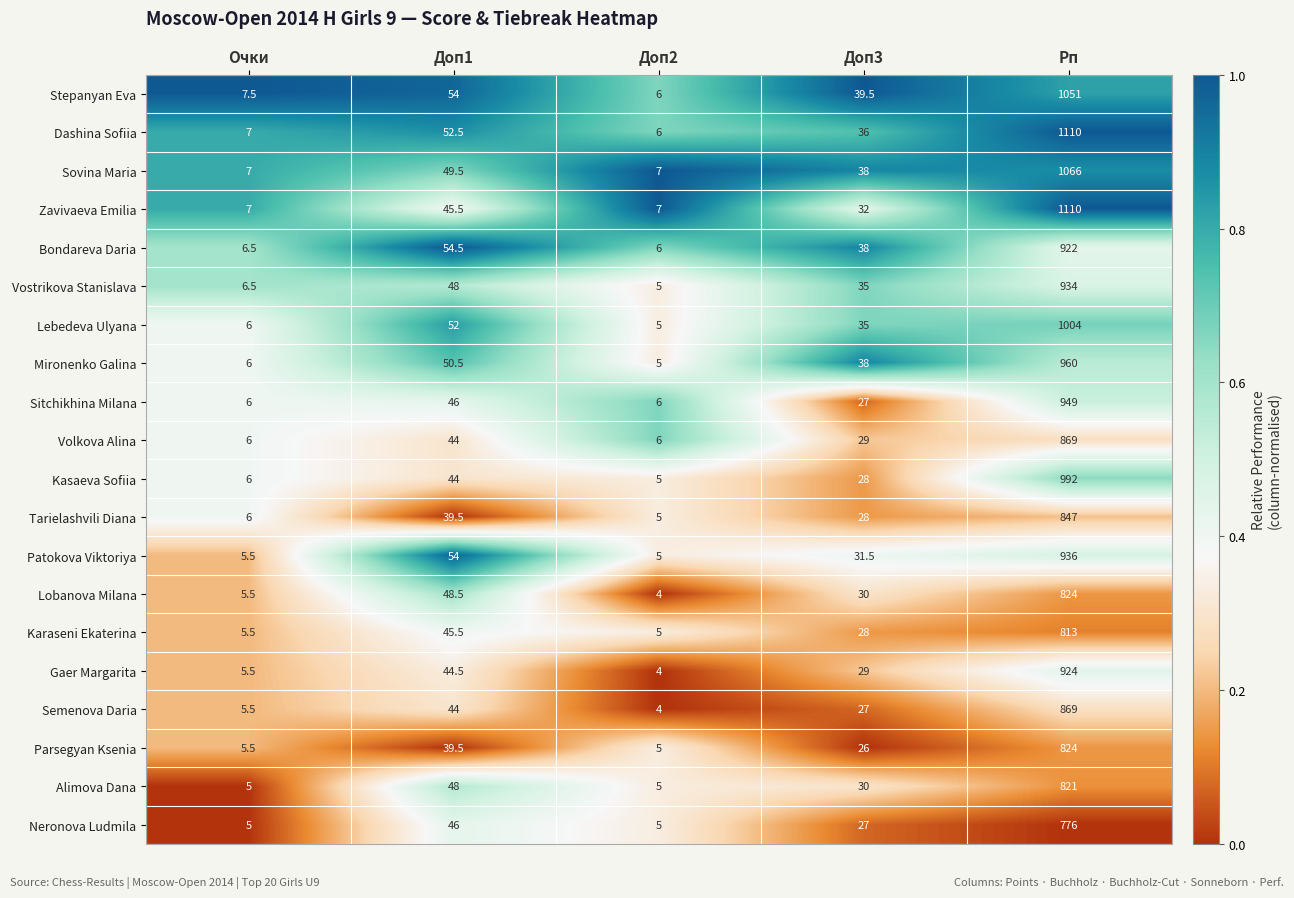

Between Доп1 and Доп3, which series saw the biggest shift?

Patokova Viktoriya